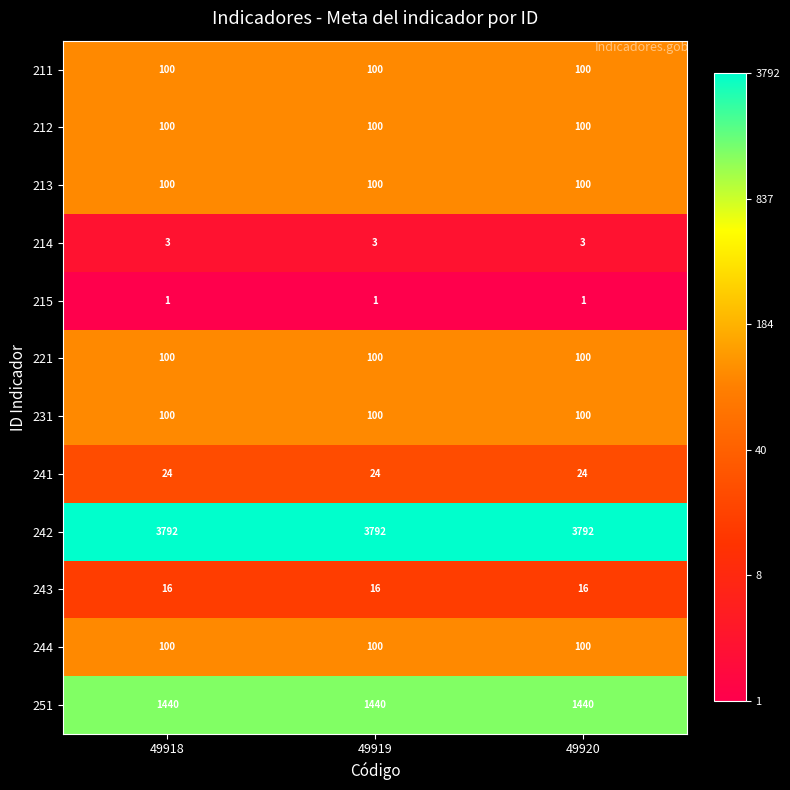

Is it true that 221 equals 100 at 49920?

True